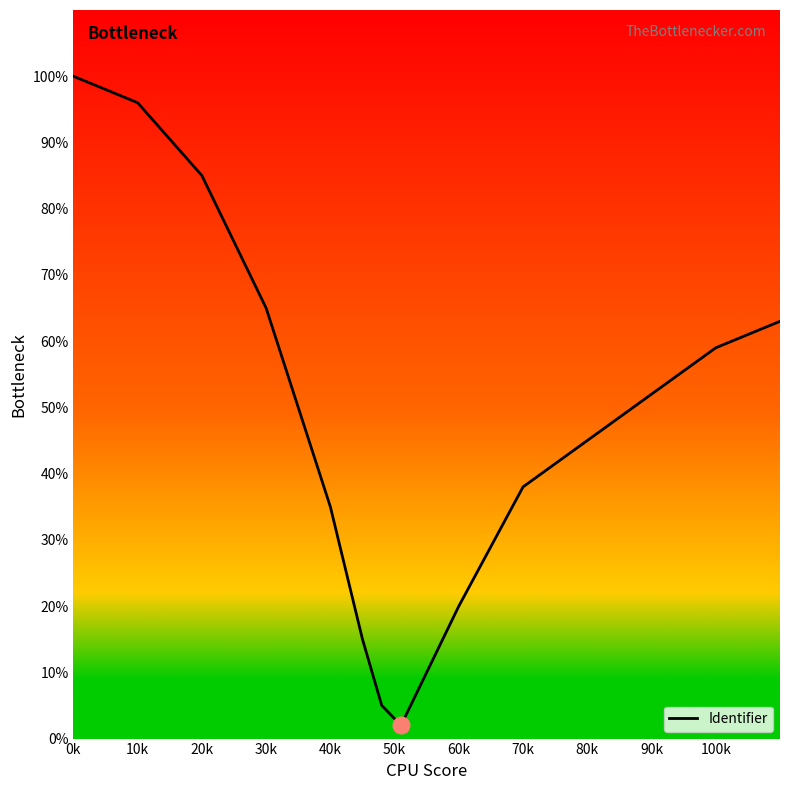

Reading right to left, extract all data points from this chart.

63	59	52	45	38	20	2	5	15	35	65	85	96	100